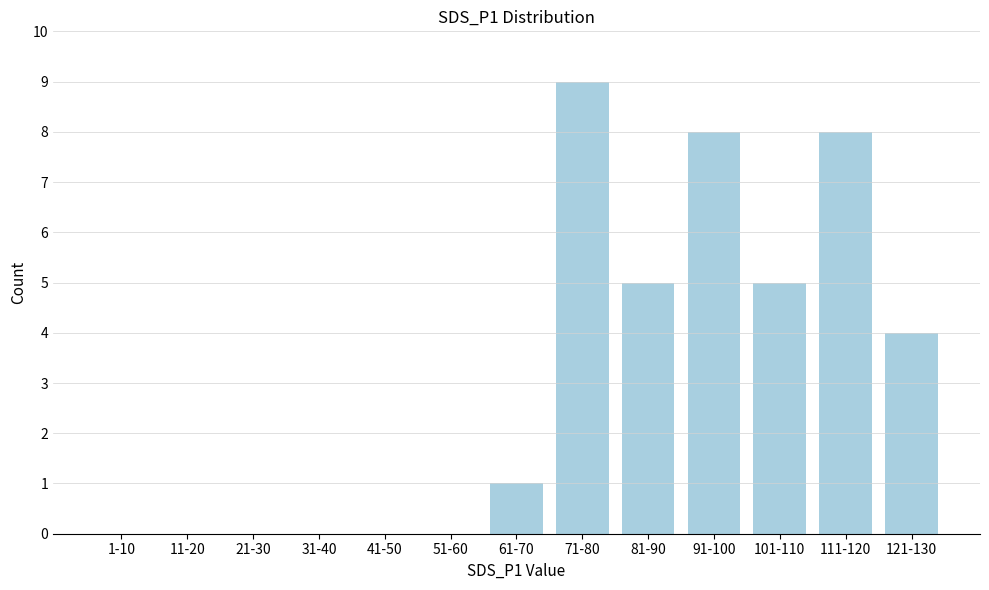

Reading left to right, extract all data points from this chart.

1-10=0	11-20=0	21-30=0	31-40=0	41-50=0	51-60=0	61-70=1	71-80=9	81-90=5	91-100=8	101-110=5	111-120=8	121-130=4